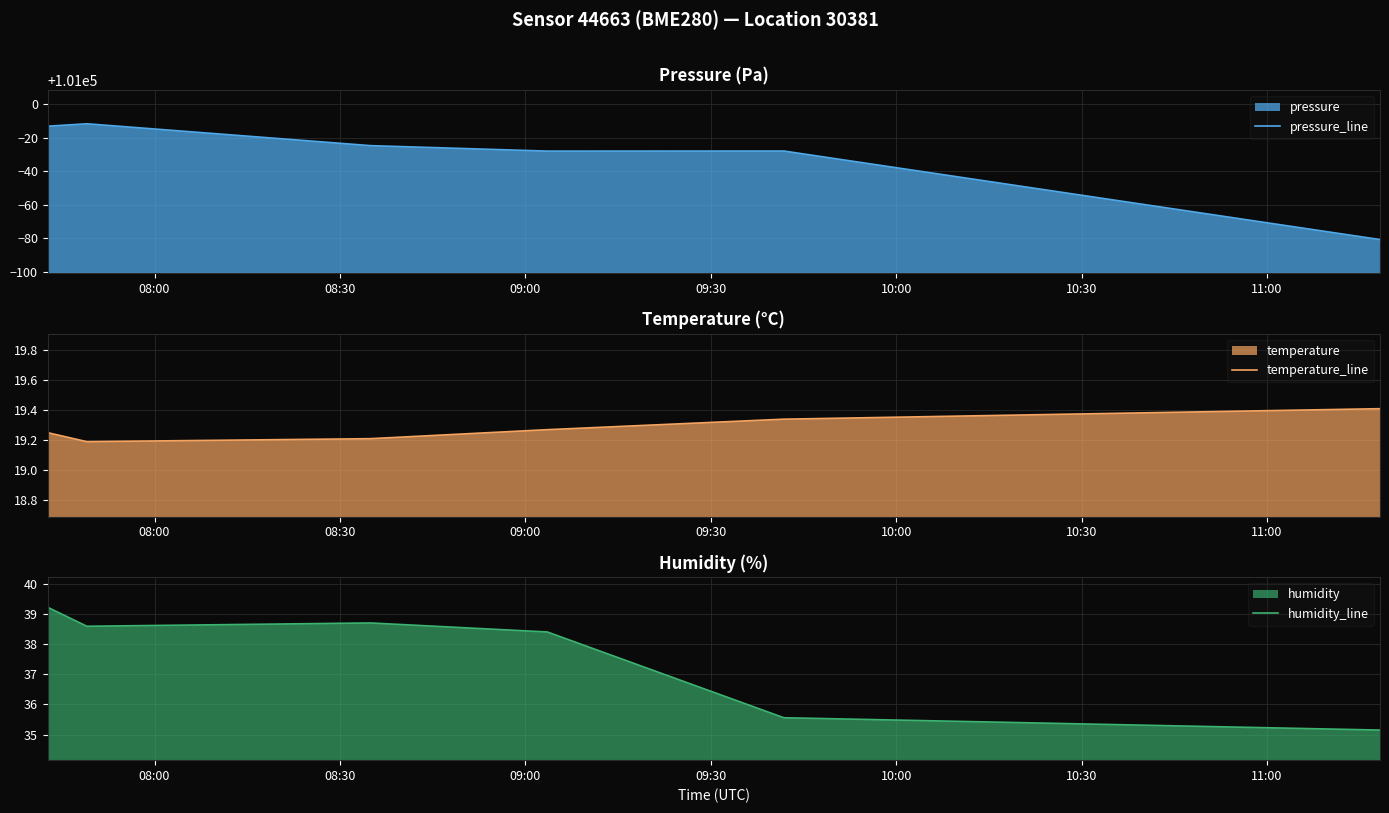

True or false: humidity_line has more than 2 interior local peaks.

False